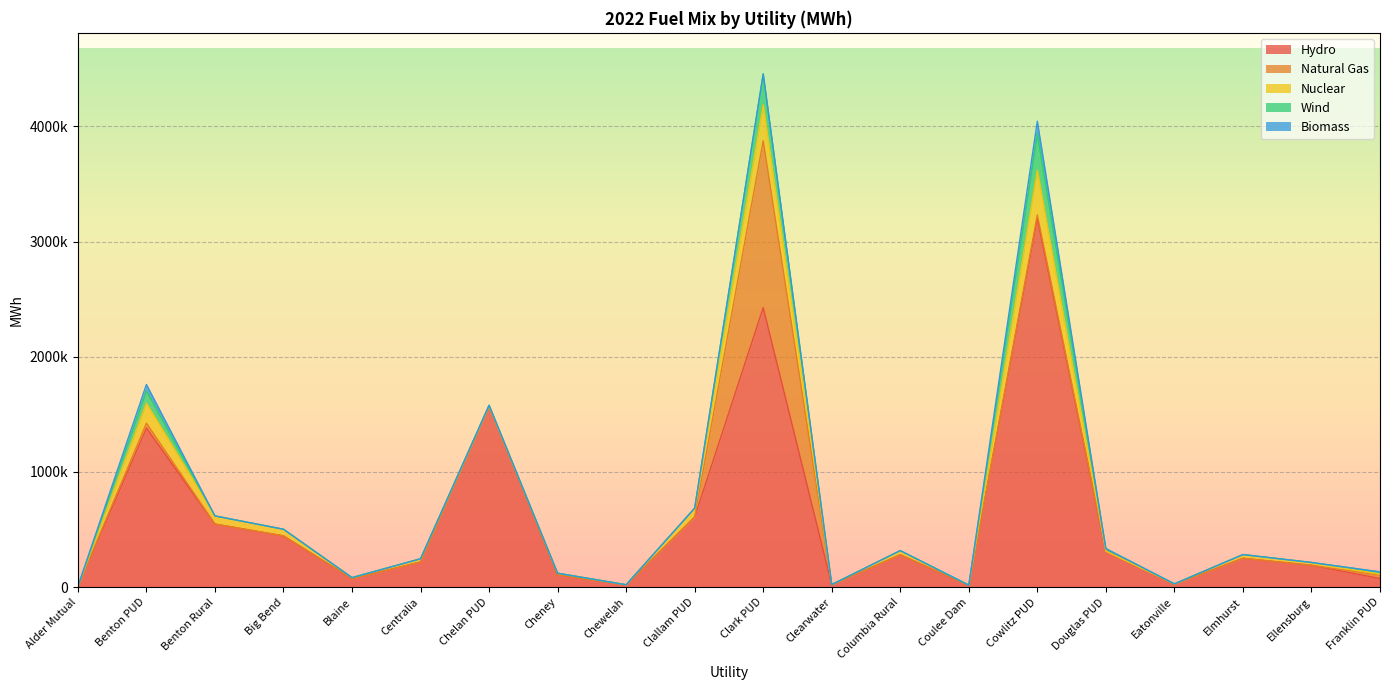

The value of Nuclear at Clark PUD is 172104. True or false?

False